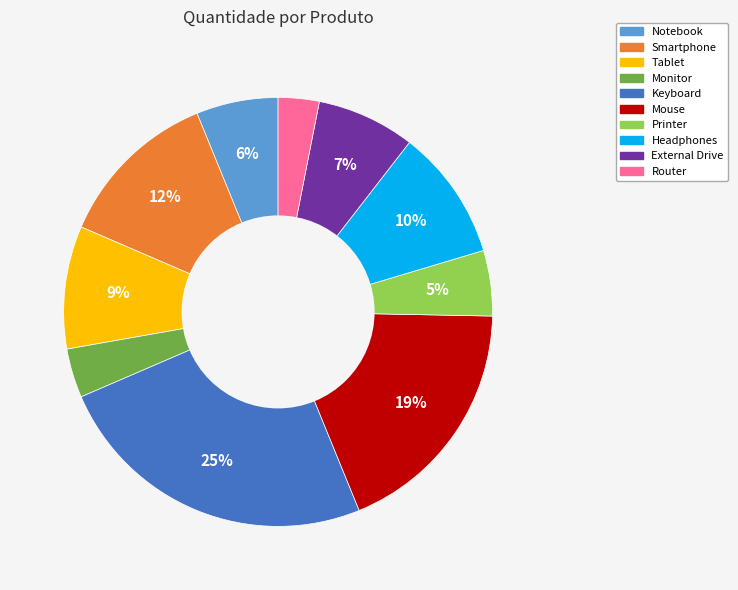

What is the ratio of the value at Smartphone to the value at Router?

4.0